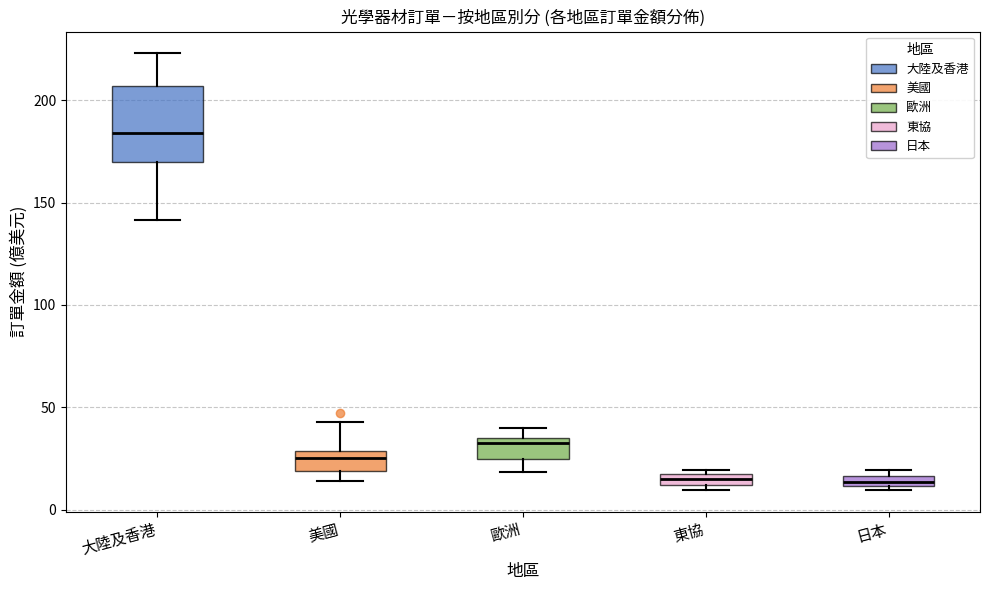

Where does the upper whisker of the box for 美國 end on the y-axis? The values are not printed on the chart, so give them approximately, as read against the axis.

45